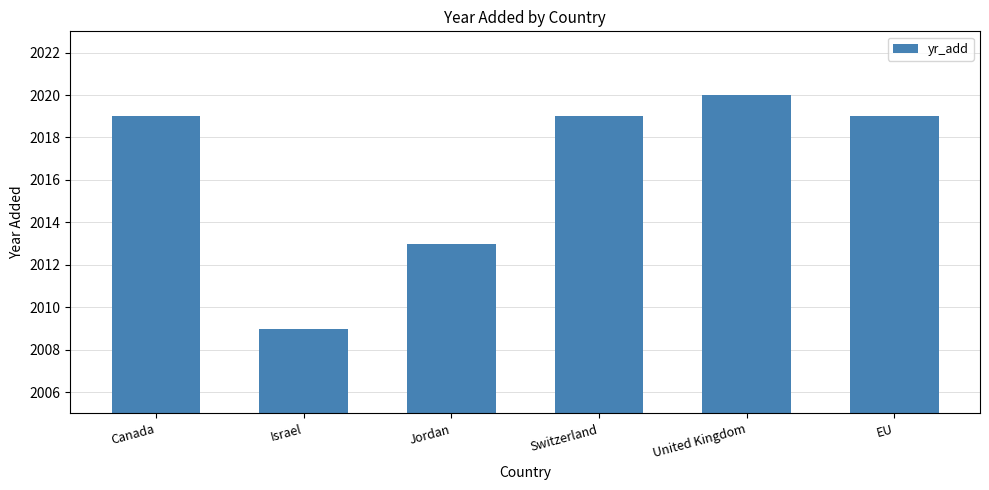

At which label is the value closest to 2014?

Jordan